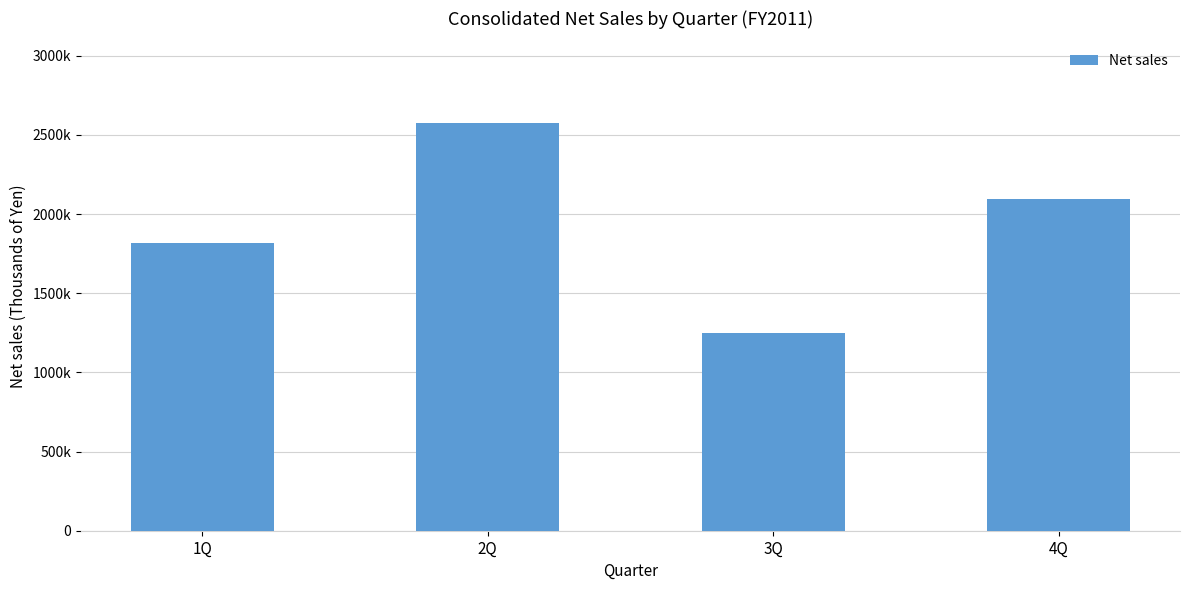

The value at 2Q is 3946479. True or false?

False